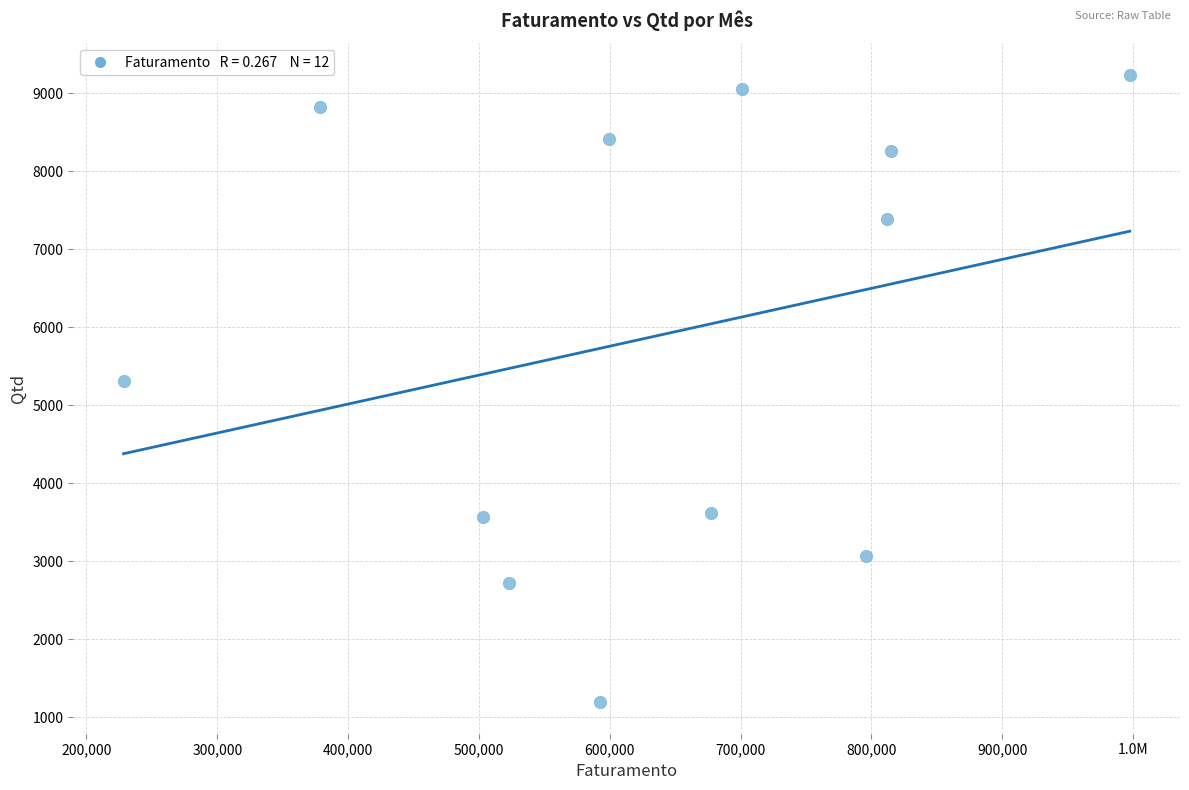

What Y value in the scatter plot is closest to 5214?

5310